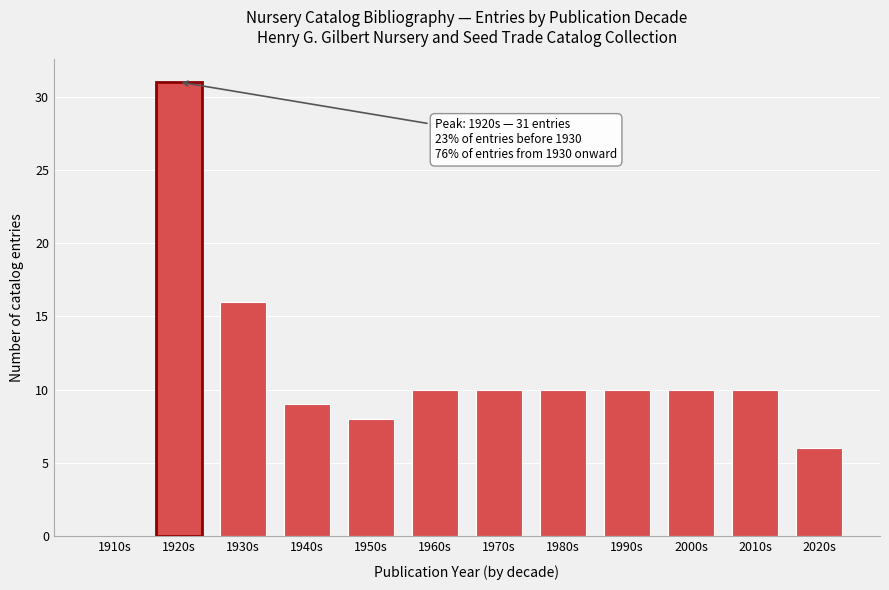

Reading left to right, extract all data points from this chart.

1910s=0	1920s=31	1930s=16	1940s=9	1950s=8	1960s=10	1970s=10	1980s=10	1990s=10	2000s=10	2010s=10	2020s=6